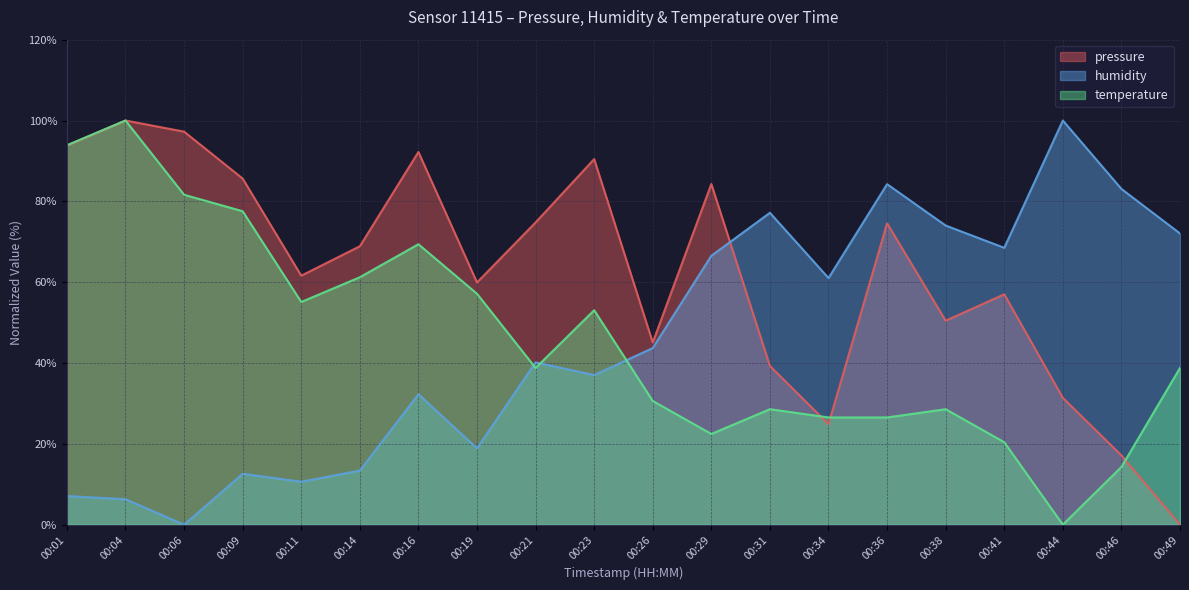

What value does the pressure series have at 00:21?

74.8